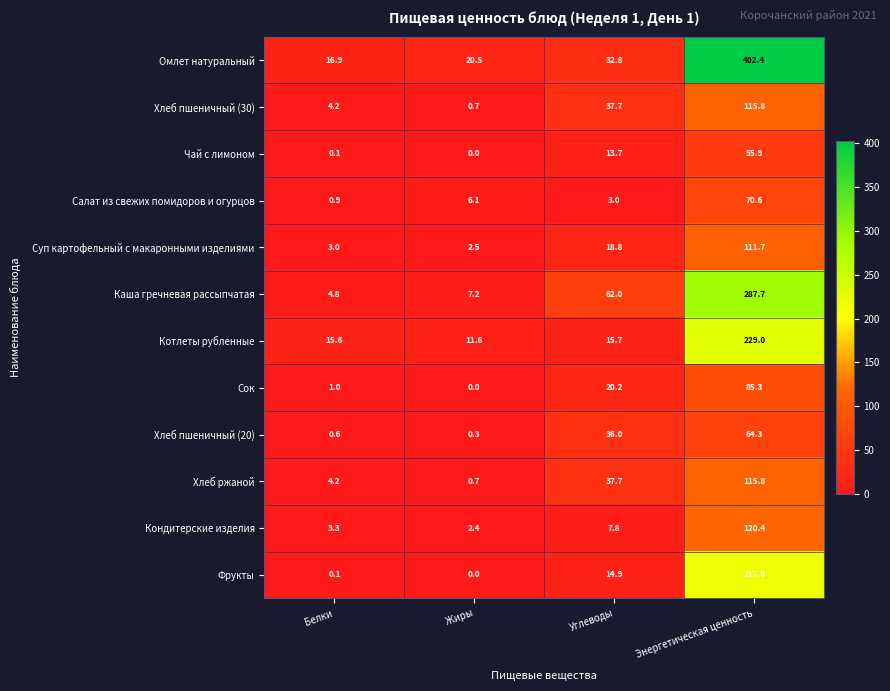

What is the maximum value shown in the chart?

402.4